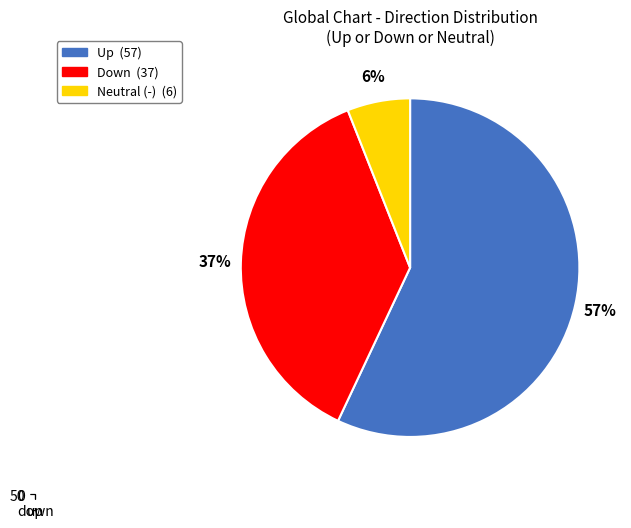

The down slice represents 42% of the pie. True or false?

False